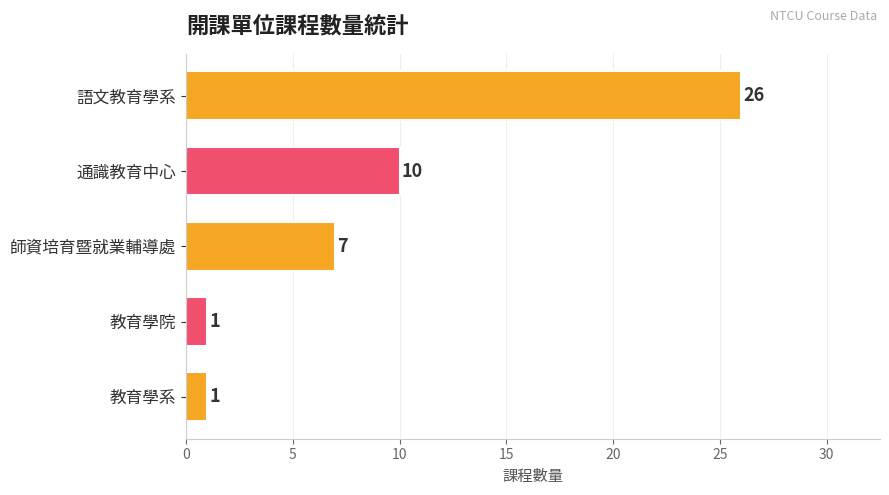

What is the smallest value displayed?

1